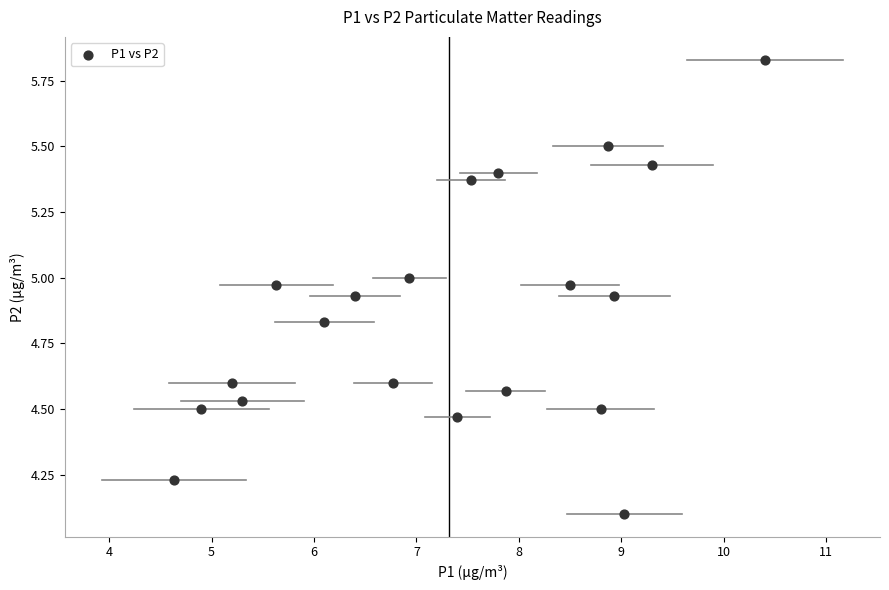

What Y value in the scatter plot is closest to 4?

4.1